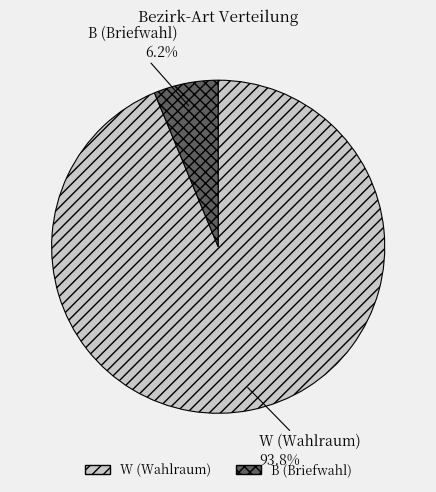

True or false: W (Wahlraum) accounts for 80% of the total.

False